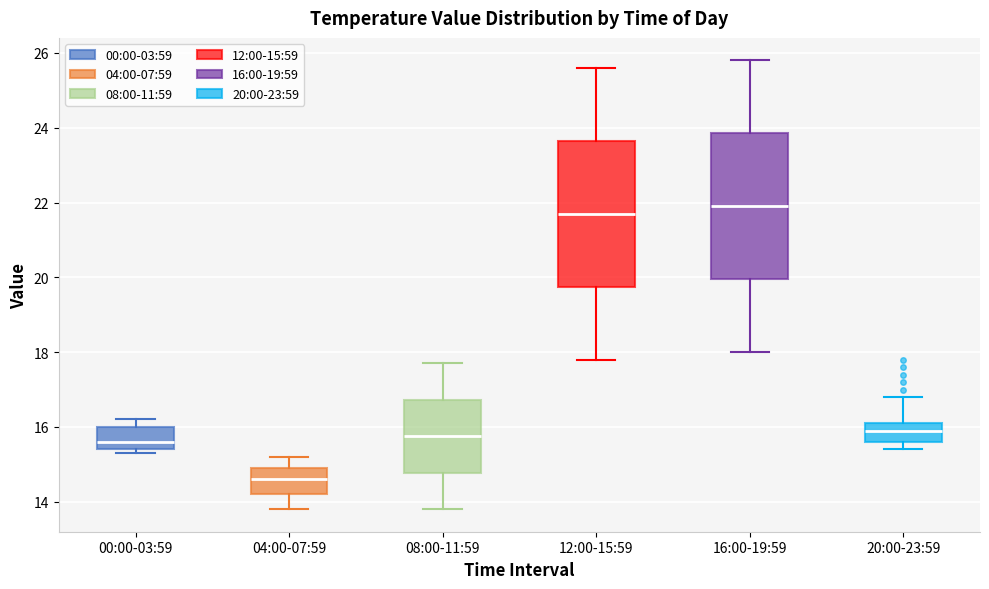

Reading left to right, read every box against the y-axis: the position of its median line, the range the box covers, and the ends of its whiskers. The values are not printed on the chart, so give them approximately, as read against the axis.

00:00-03:59: median 15.6, box 15.4 to 16.0, whiskers 15.4 (just below the box's lower edge) to 16.2
04:00-07:59: median 14.6, box 14.2 to 15.0, whiskers 13.8 to 15.2
08:00-11:59: median 15.8, box 14.8 to 16.8, whiskers 13.8 to 17.8
12:00-15:59: median 21.8, box 19.8 to 23.6, whiskers 17.8 to 25.6
16:00-19:59: median 22.0, box 20.0 to 23.8, whiskers 18.0 to 25.8
20:00-23:59: median 16.0, box 15.6 to 16.2, whiskers 15.4 to 16.8